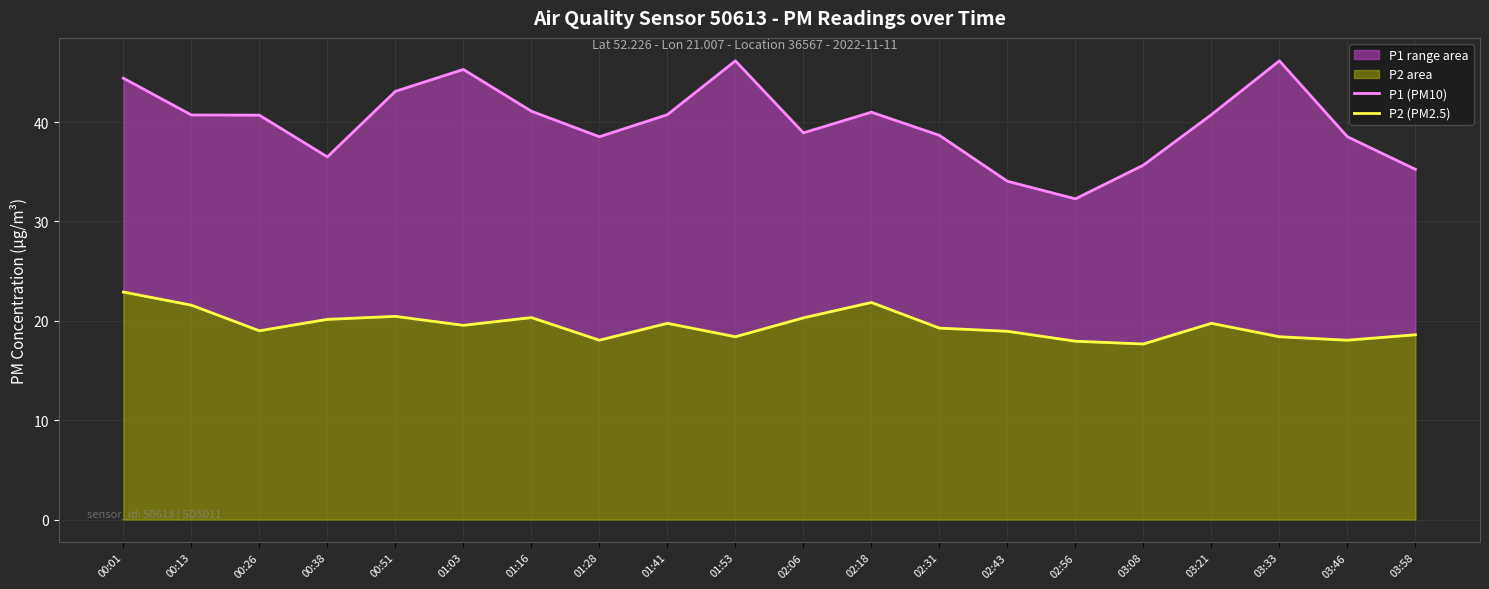

Which category has the lowest value in the P2 (PM2.5) series?

03:08